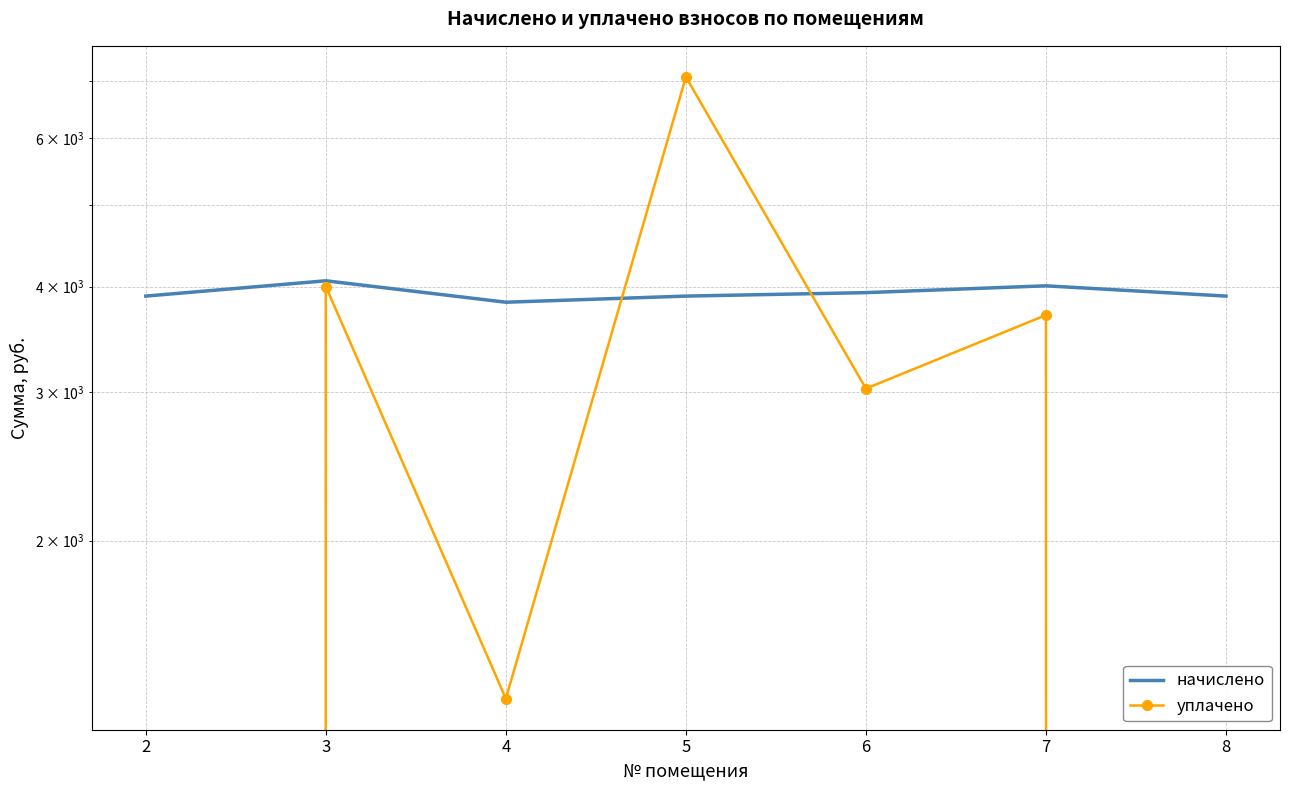

Reading left to right, list all the values displayed in this chart.

начислено: 3896.7	4063.0	3832.1	3896.7	3933.7	4007.5	3896.7
уплачено: 0.0	4000.0	1300.0	7084.2	3027.9	3700.3	0.0